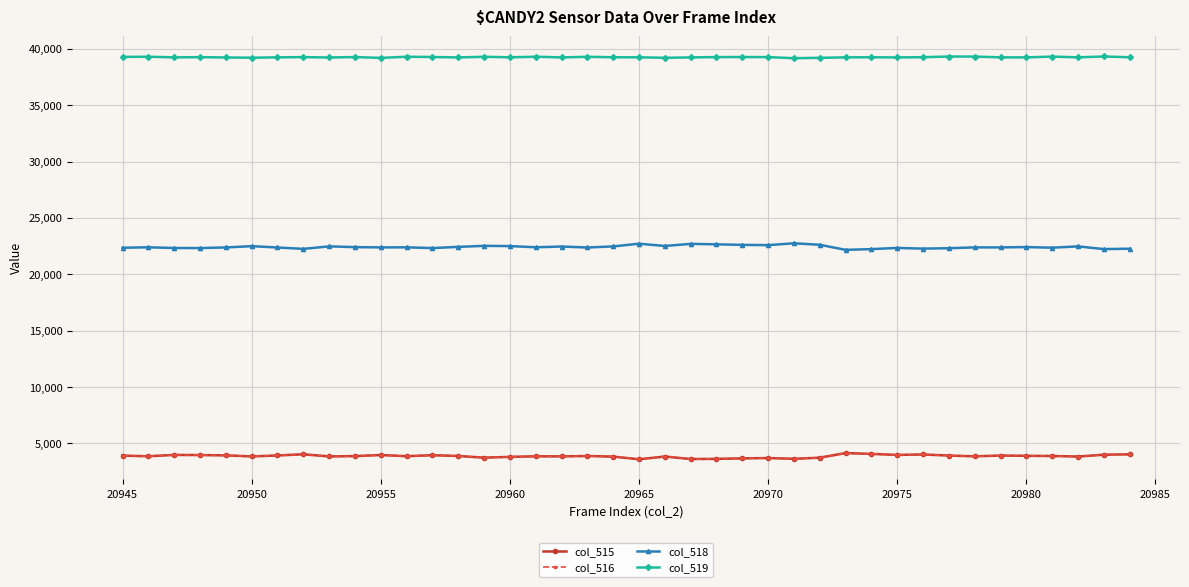

What is the lowest value of the col_516 series?

3585